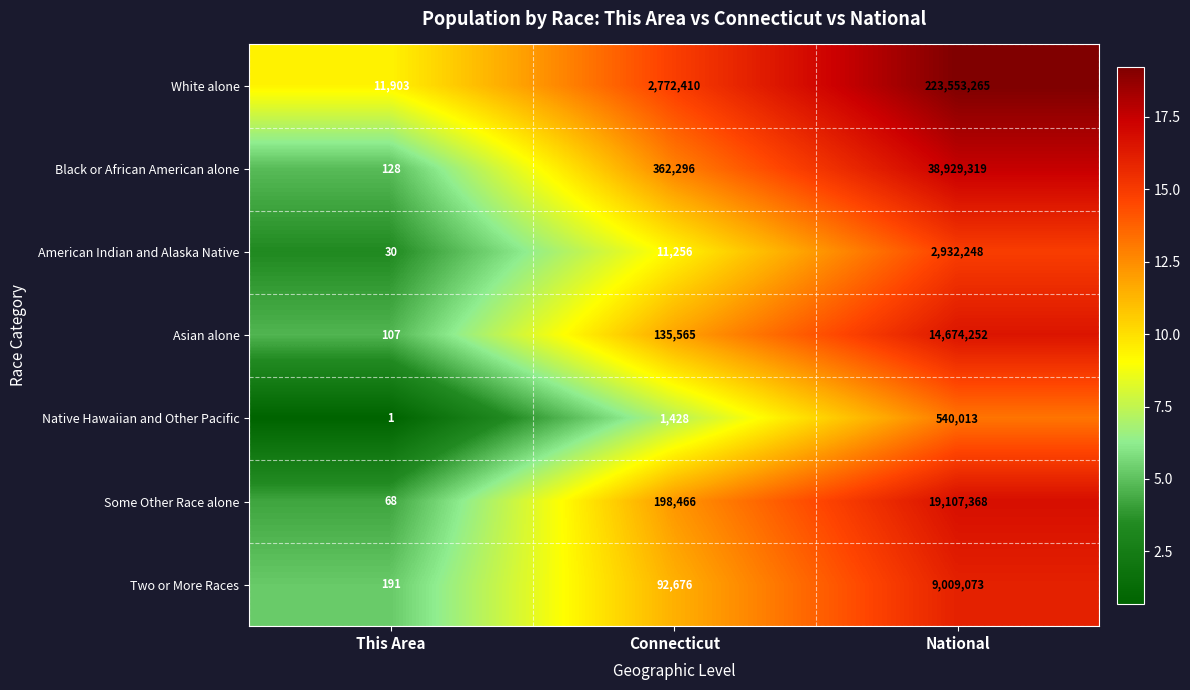

What is the spread (max minus min) of values at Connecticut?

2770982